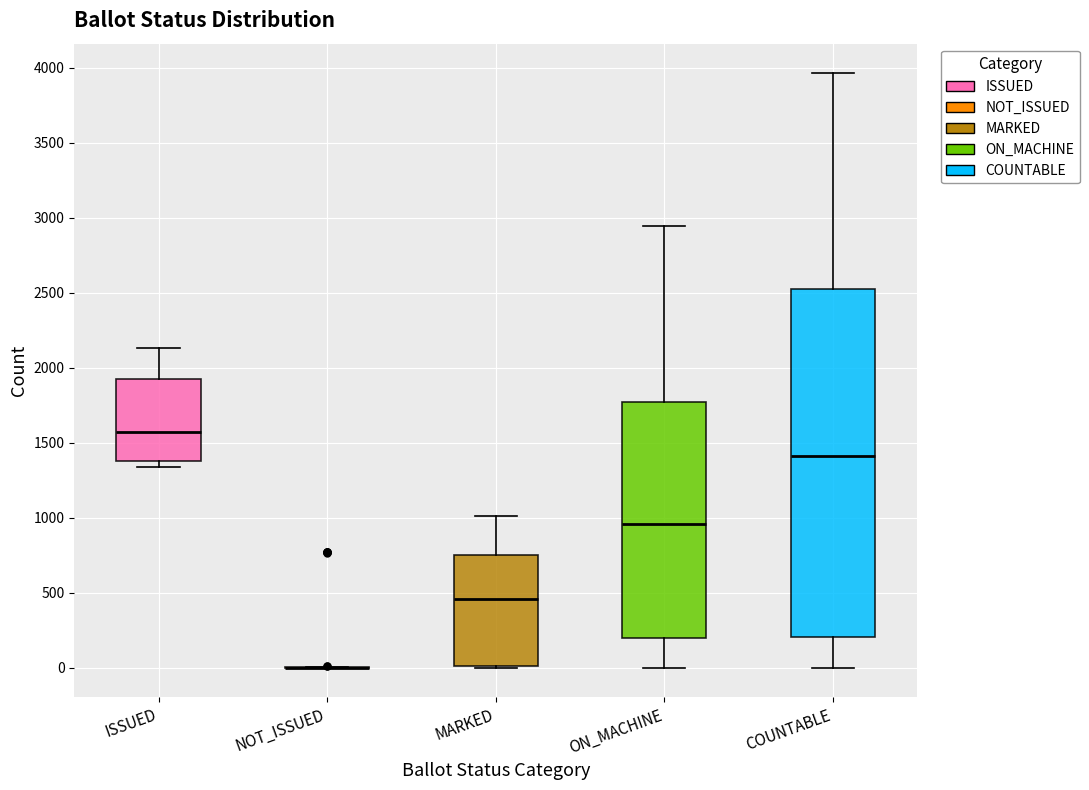

Which box is the tallest, from its lower edge to its upper edge?

COUNTABLE